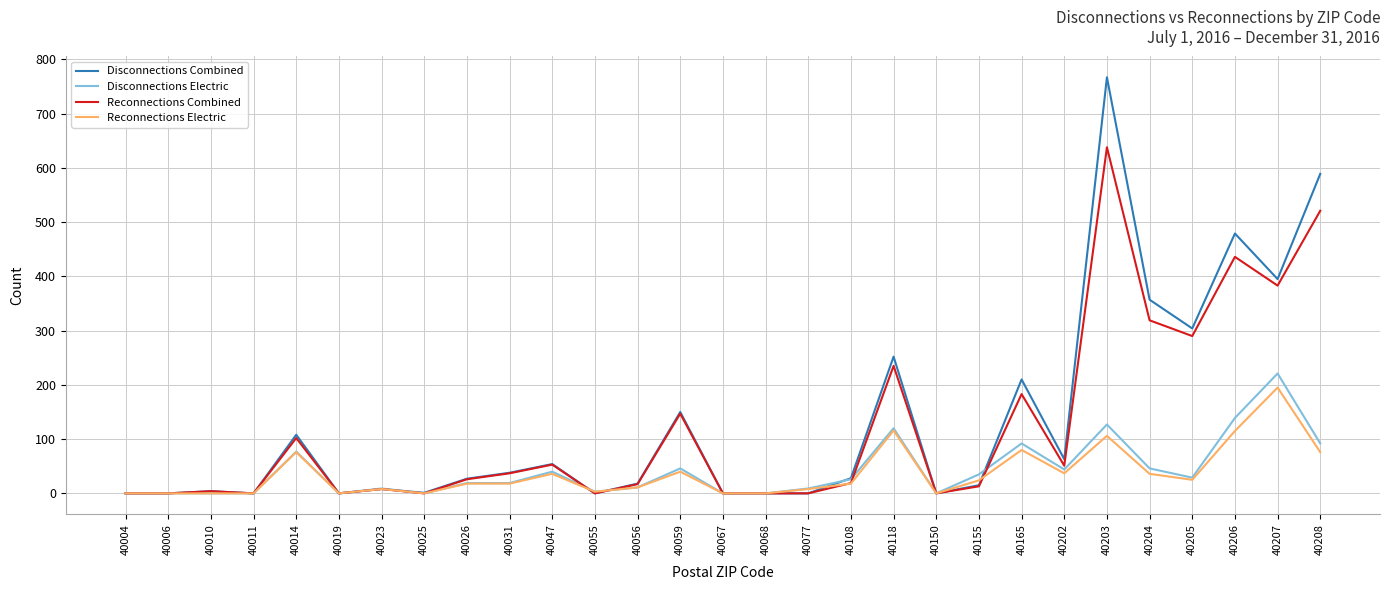

The Disconnections Electric series shows 11 at 40056. True or false?

True